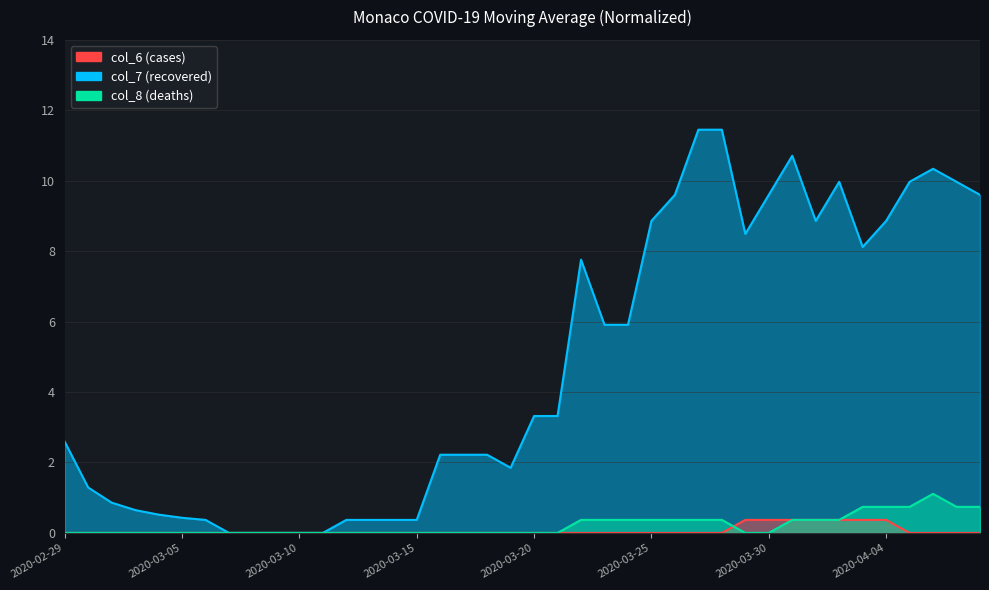

What position from the right is 2020-03-21?

19